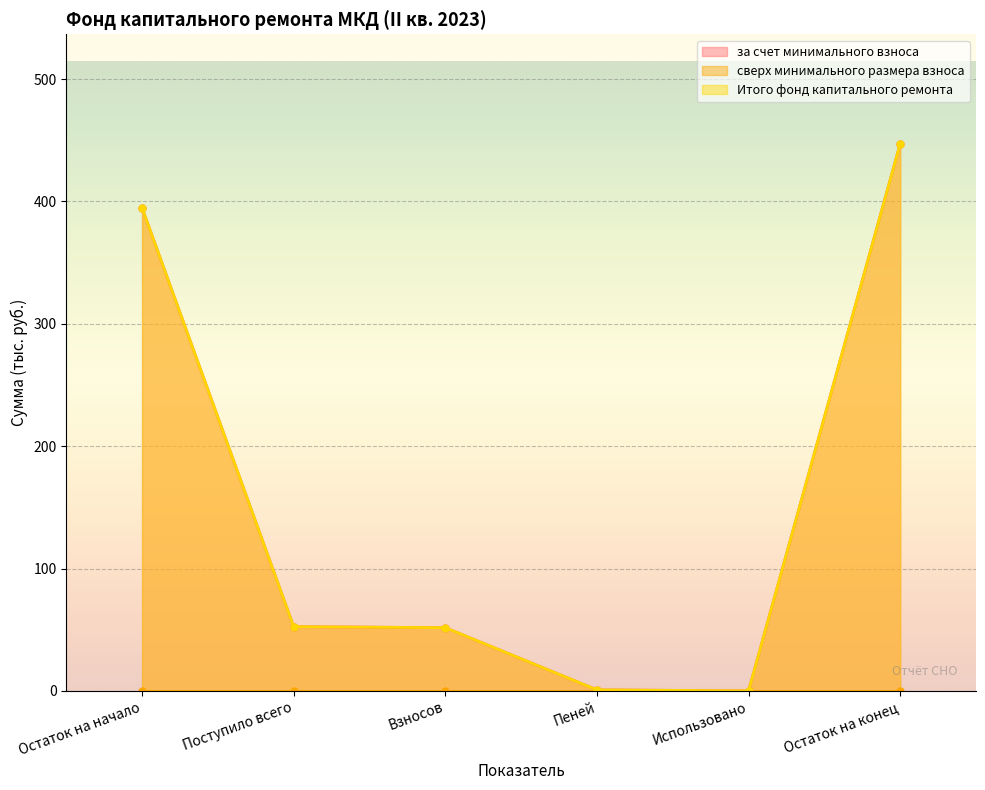

Is the value of Итого фонд капитального ремонта at Остаток на конец greater than the value of за счет минимального взноса at Пеней?

Yes